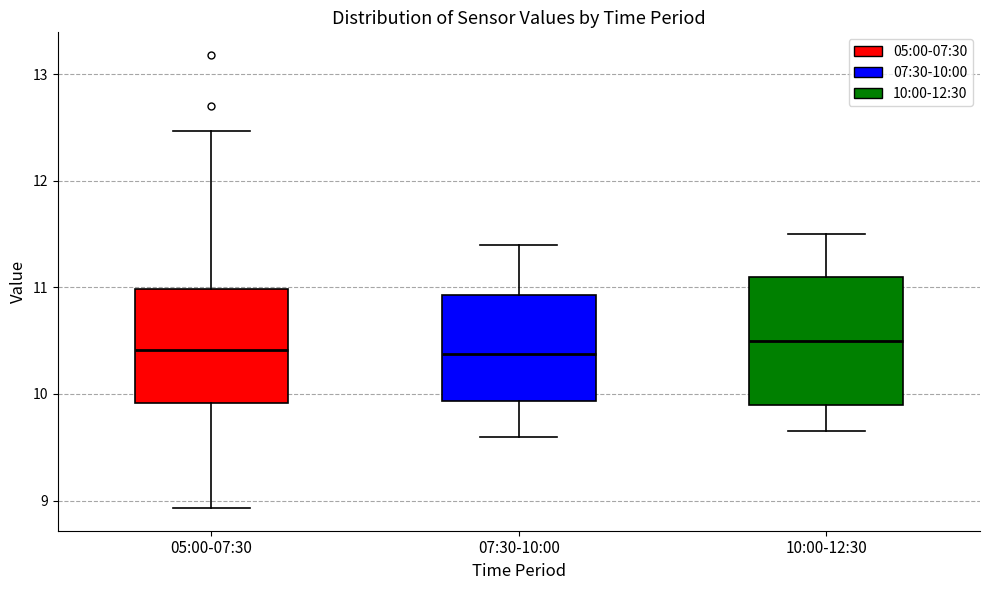

Where is the lower edge of the box for 05:00-07:30 on the y-axis? The values are not printed on the chart, so give them approximately, as read against the axis.

9.9